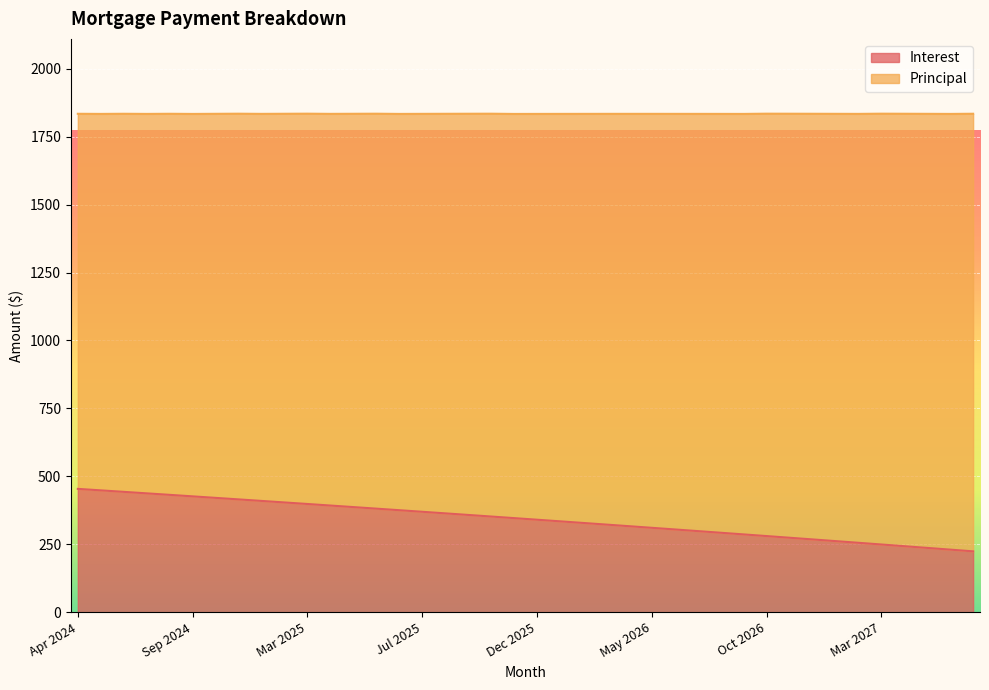

At which category does the chart reach its peak across all series?

Apr 2024